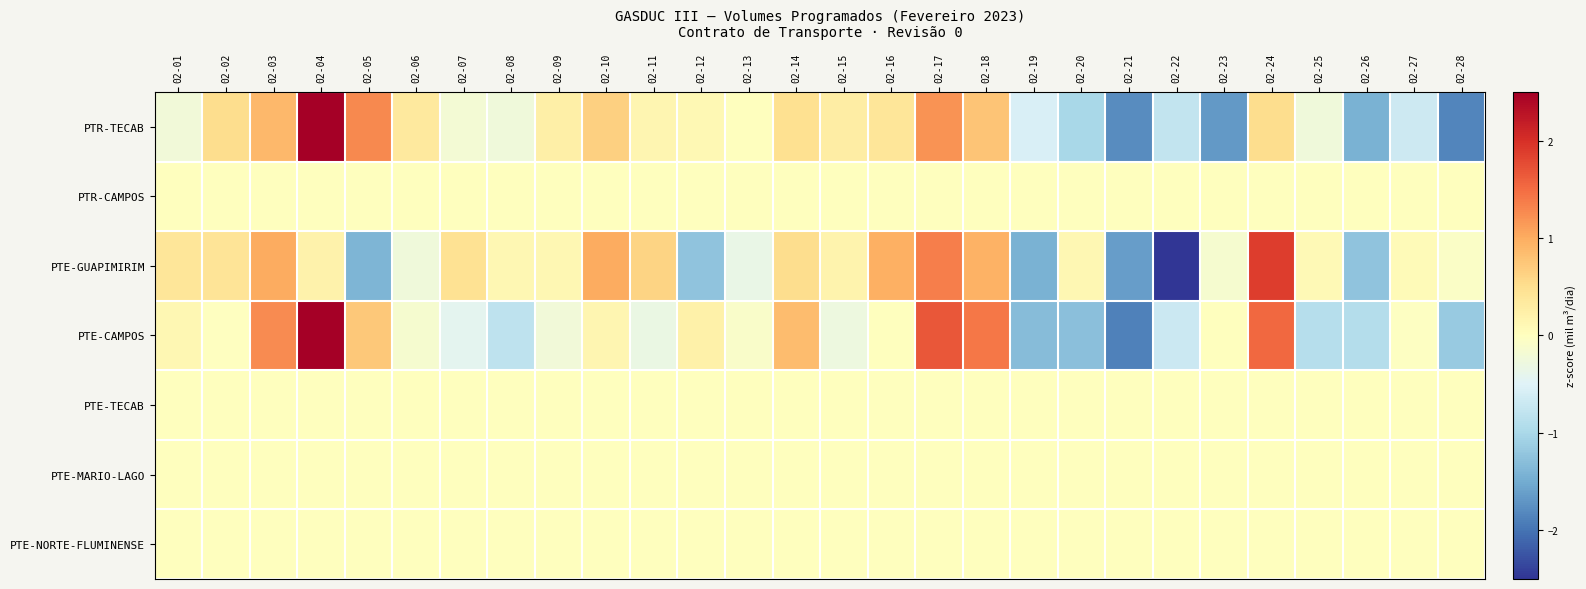

Which series changed the most between 02-05 and 02-10?

PTE-GUAPIMIRIM